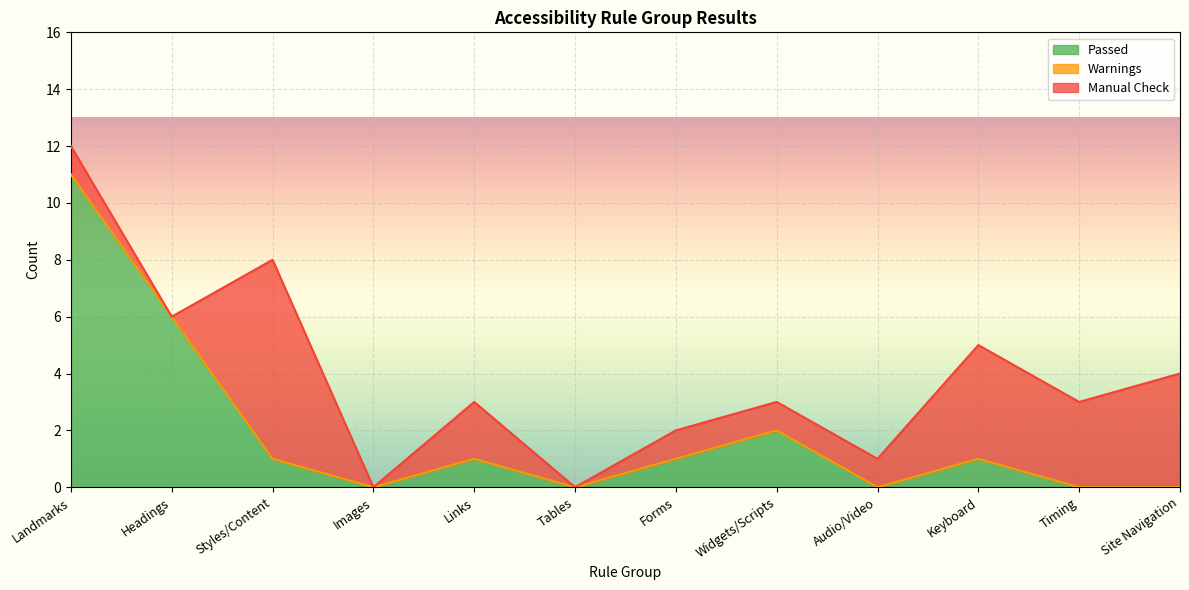

What value does the Passed series have at Styles/Content?

1